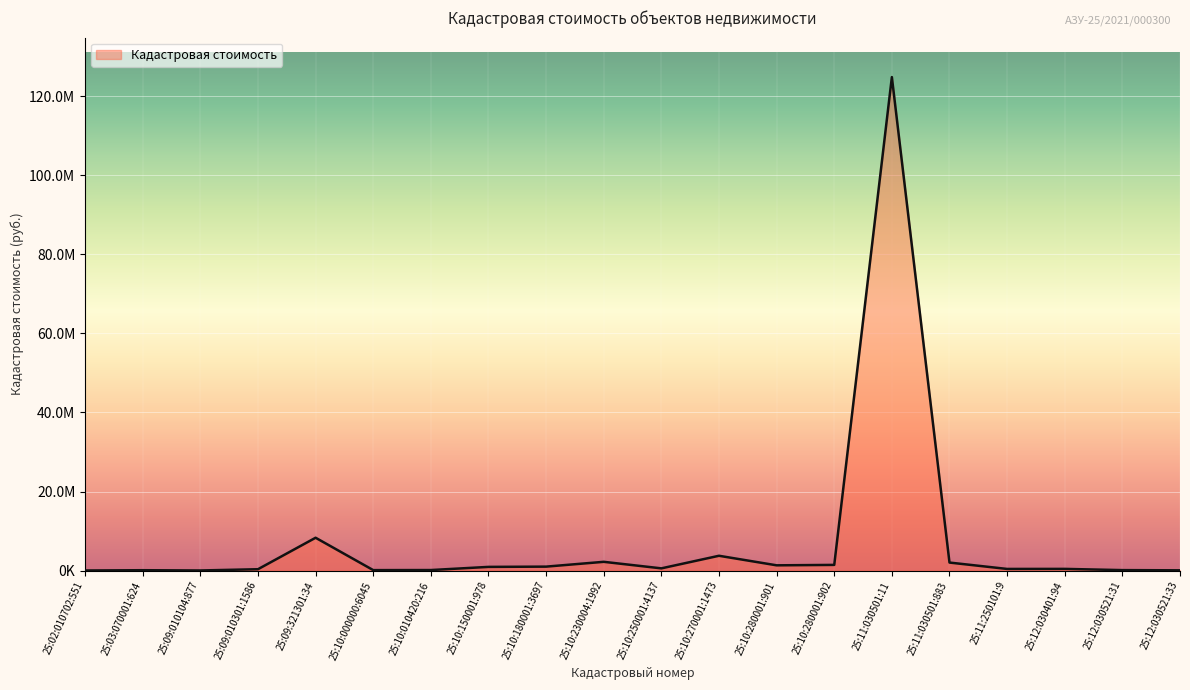

What is the sum of all values?

148160399.1